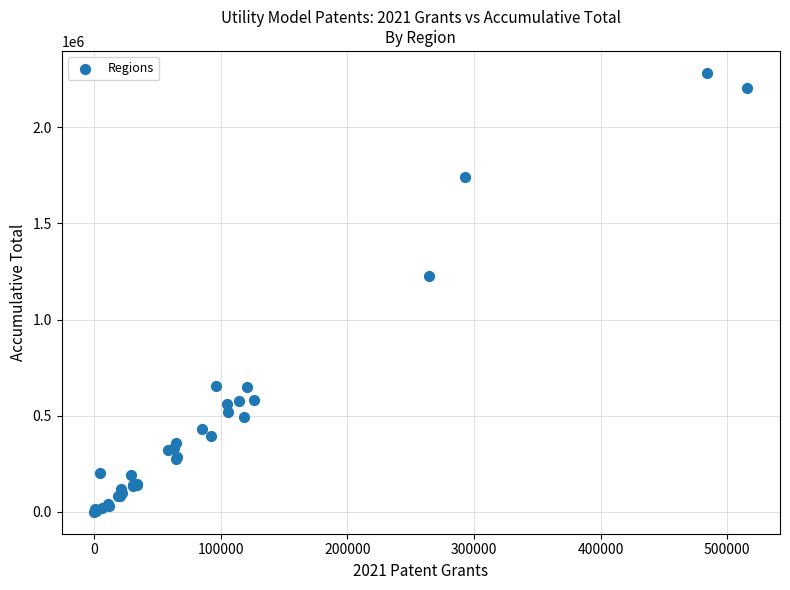

What Y value in the scatter plot is closest to 1141318?

1227417